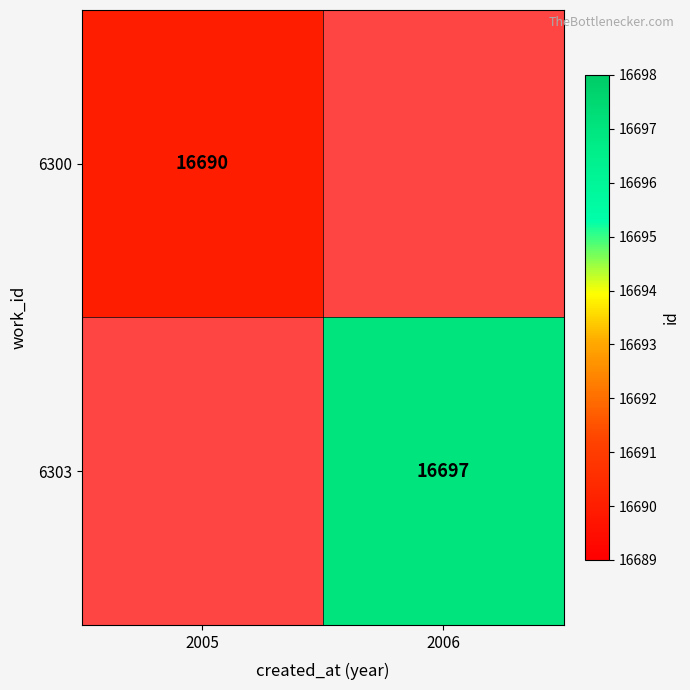

What is the greatest value displayed?

16697.0